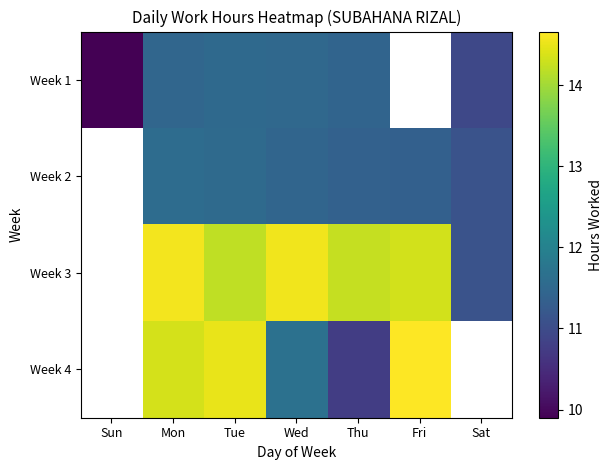

At which category does the chart reach its peak across all series?

Fri